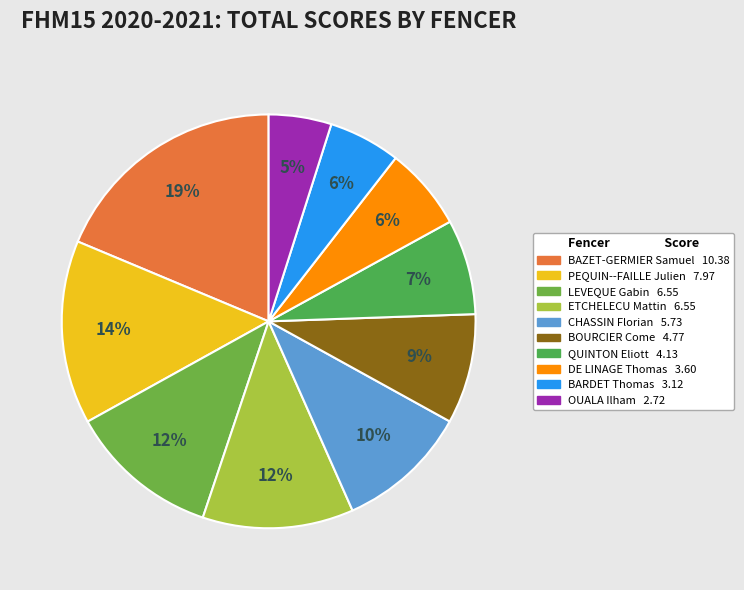

What portion of the pie excludes BOURCIER Come?

91.4%